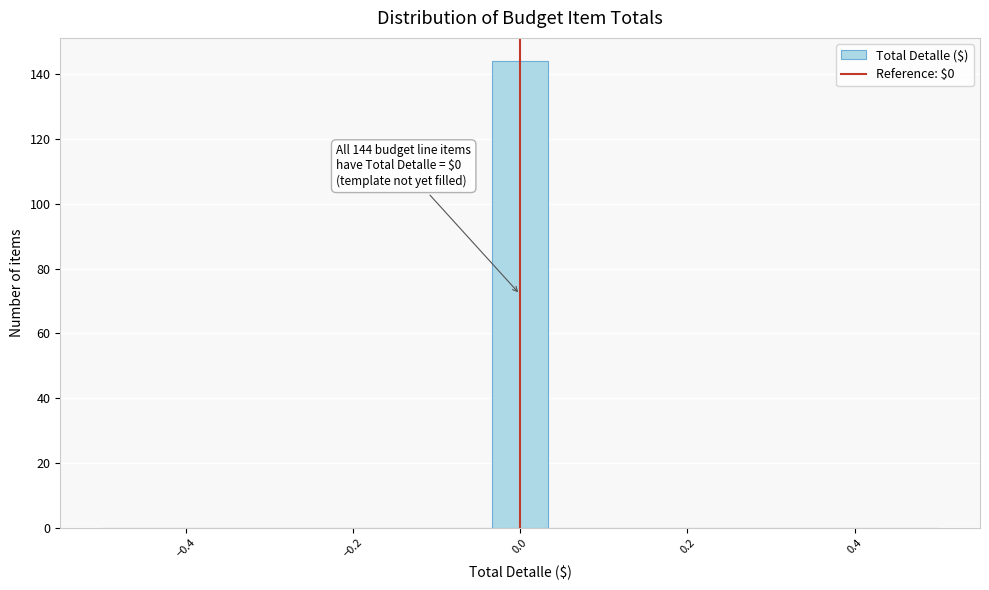

Read against the x-axis, roughly where is the centre of the tallest bar?

0.00